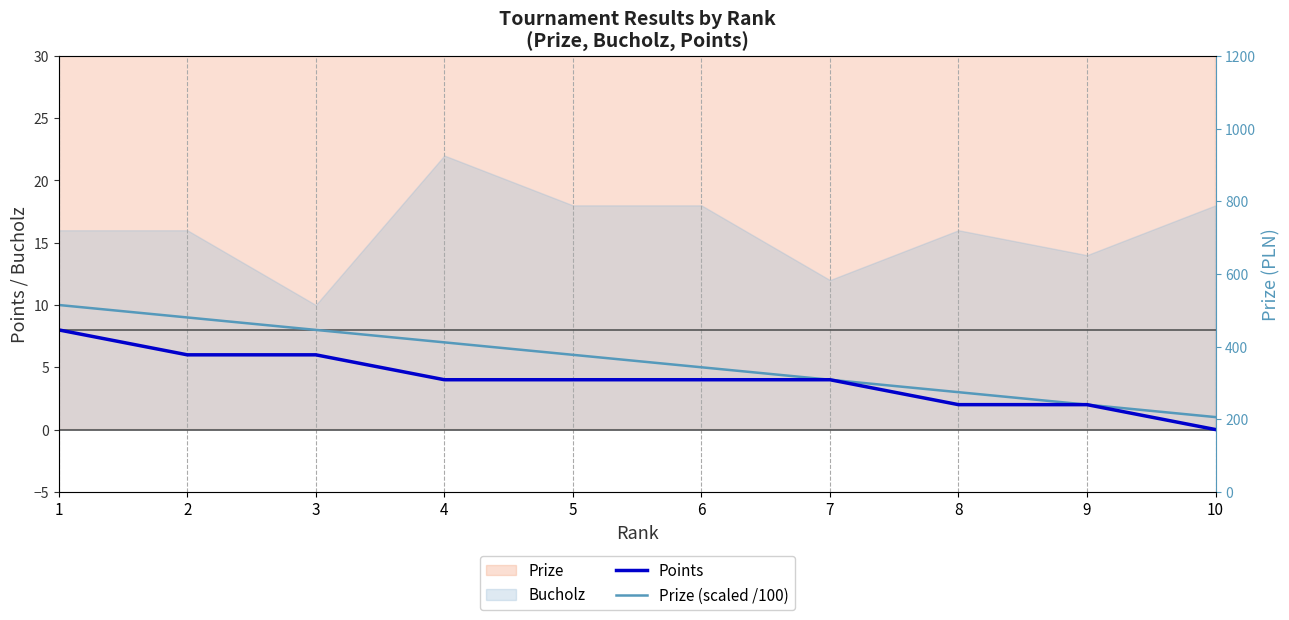

What is the difference between the Prize (scaled /100) values at 6 and 10?

4